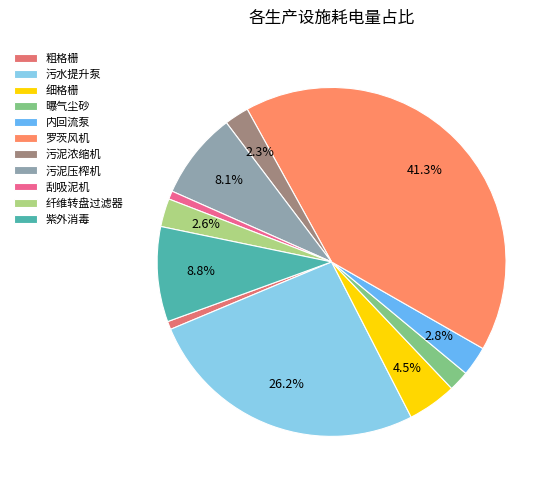

Is 紫外消毒 the majority of the pie?

No